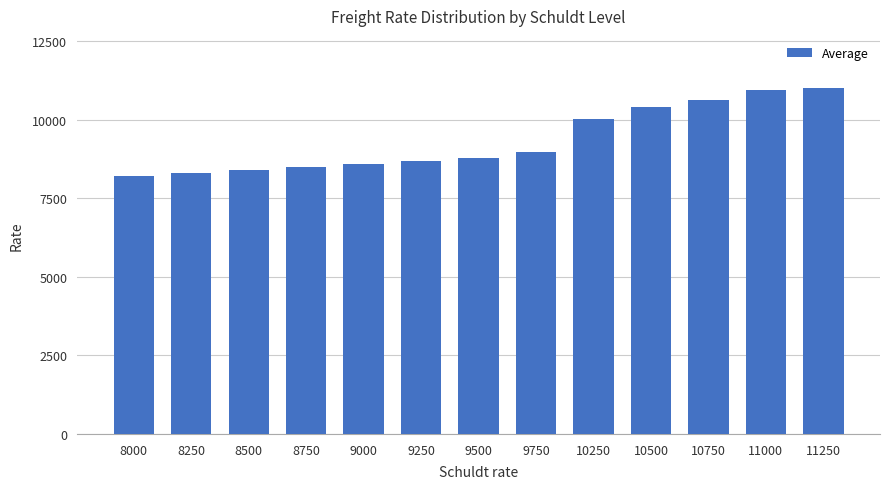

What is the value of the 2nd bar from the left?

8288